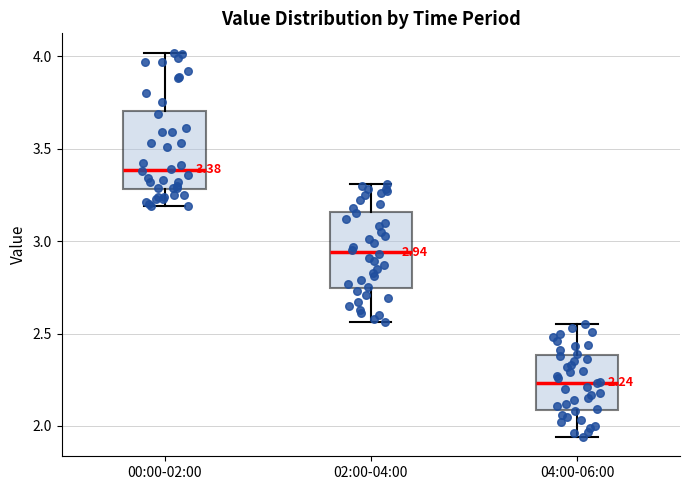

Which box's median line is the highest?

00:00-02:00